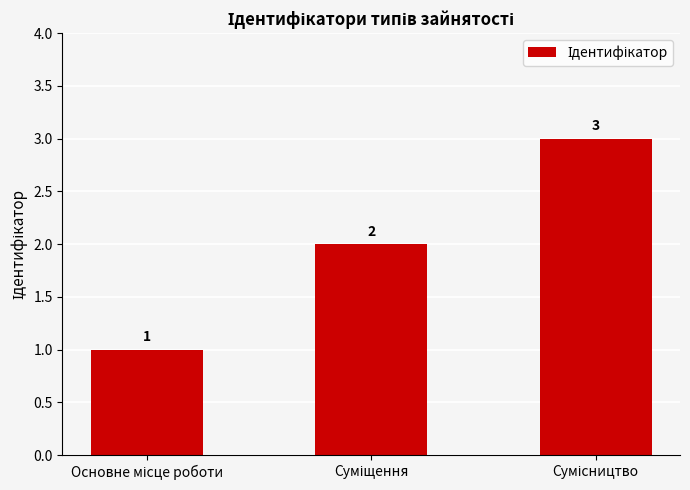

What is the value of the 2nd bar from the left?

2